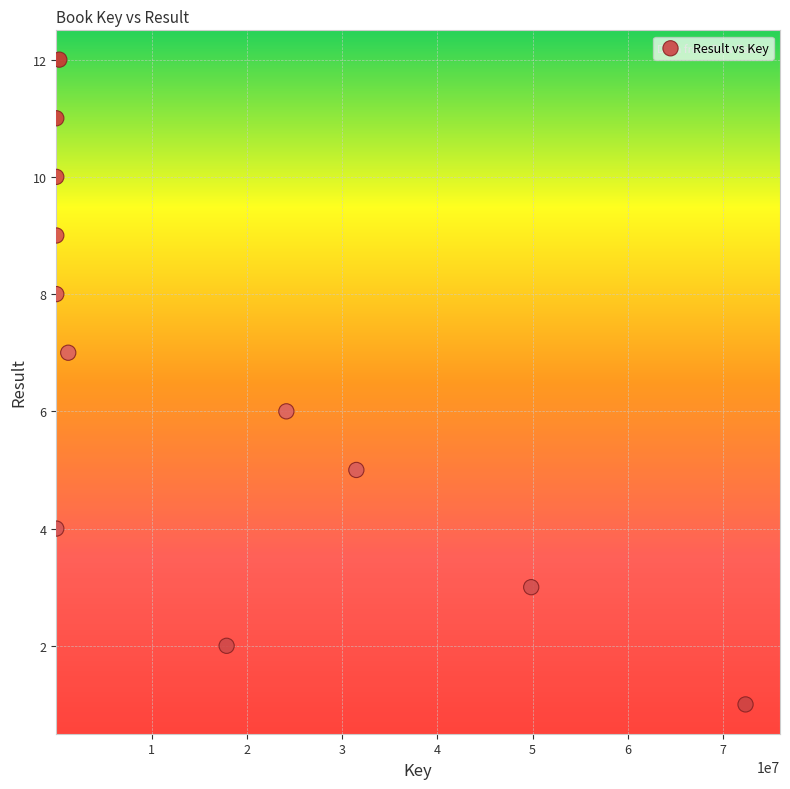

What is the range of Y values (max minus min)?

11